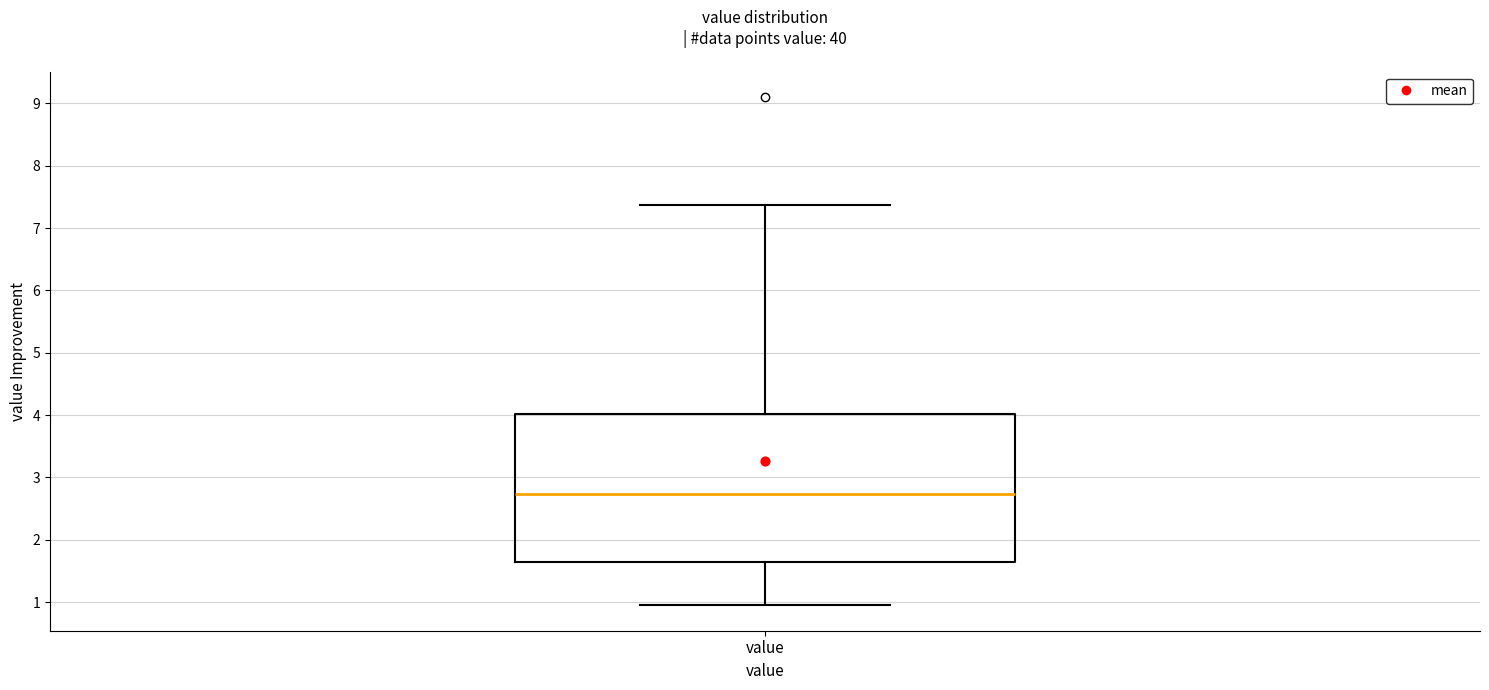

Transcribe this box plot: give where the median line is, the range the box spans, and where the two whiskers end, as read against the y-axis. The values are not printed on the chart, so give them approximately, as read against the axis.

median 2.7, box 1.7 to 4.0, whiskers 1.0 to 7.4